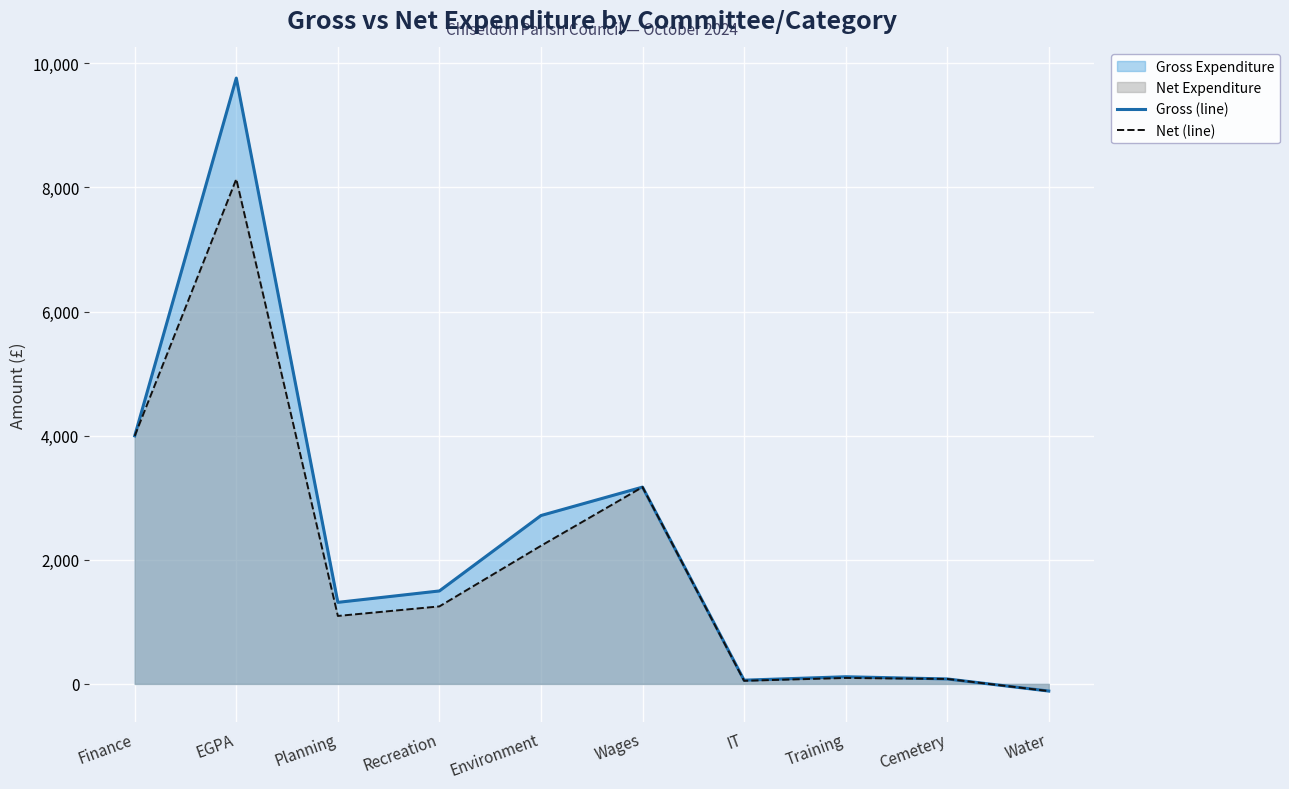

At which label is Net (line) closest to 4009?

Finance